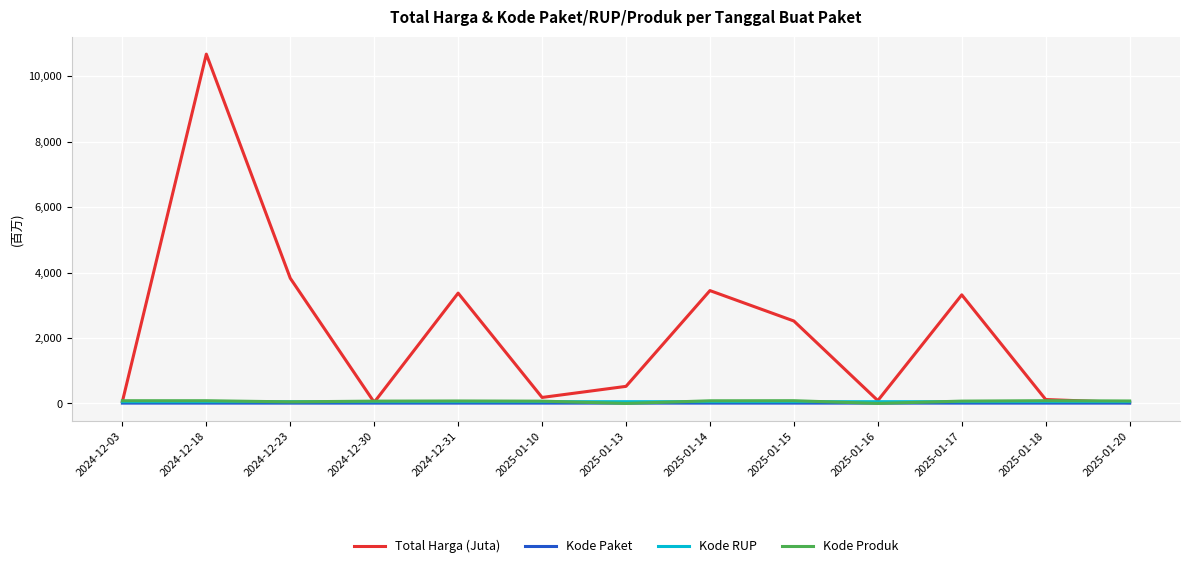

What is the maximum value shown in the chart?

10674.3